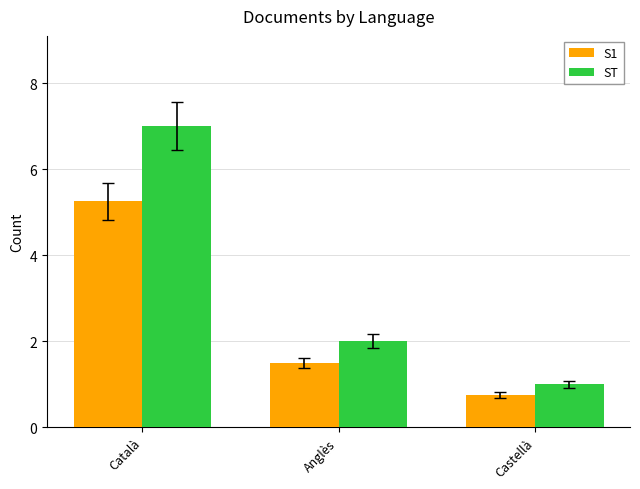

At which category does the chart reach its minimum across all series?

Castellà